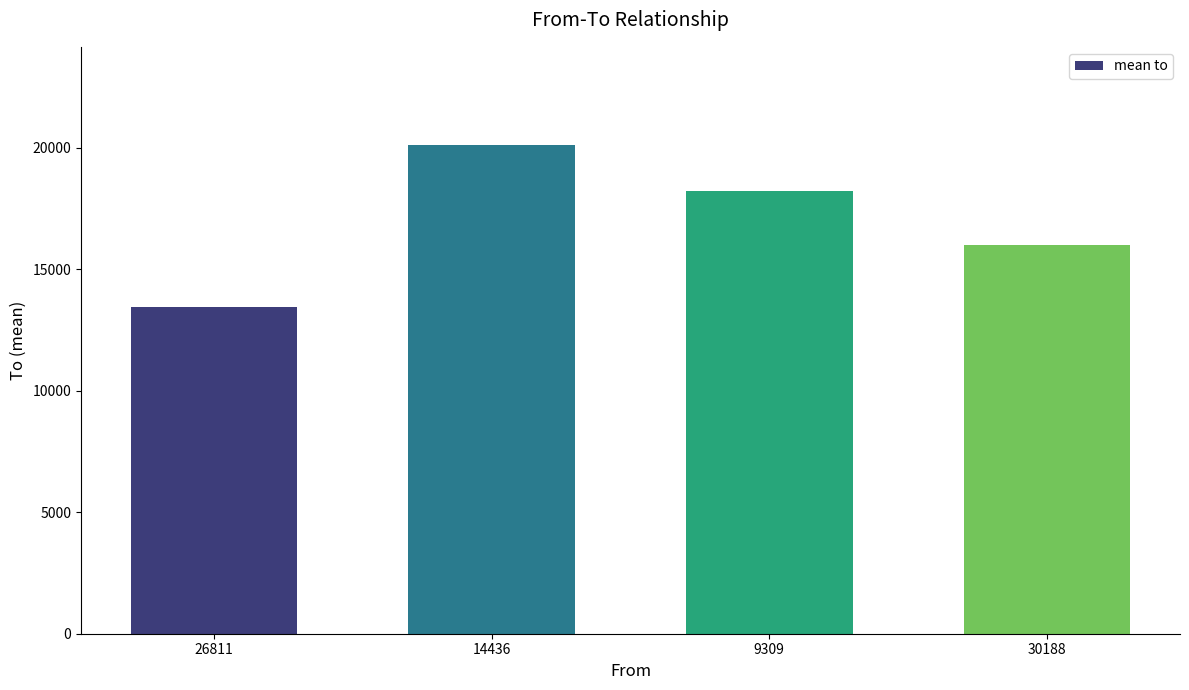

The value at 30188 is 15997. True or false?

True